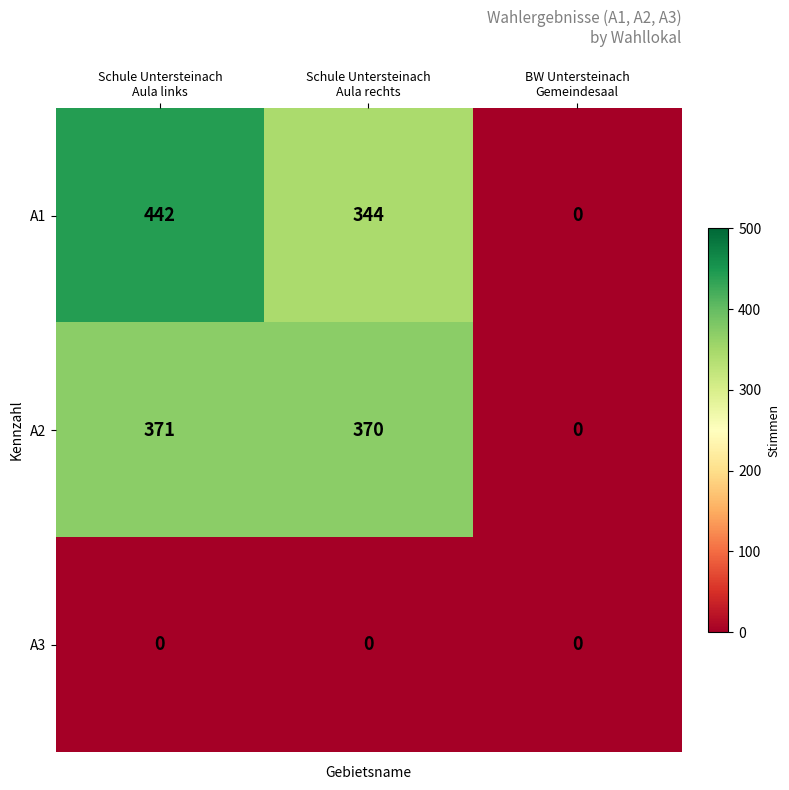

Which series has the widest spread of values?

A1